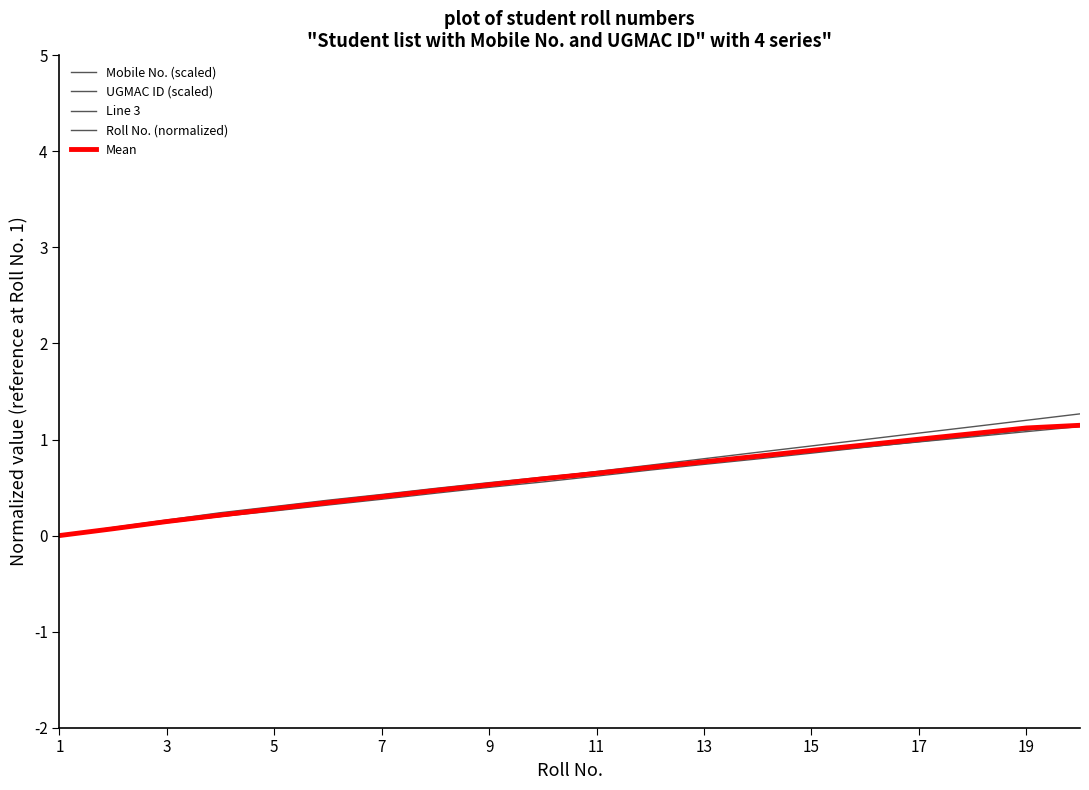

True or false: Mobile No. (scaled) has more than 2 points higher than both neighbors.

False